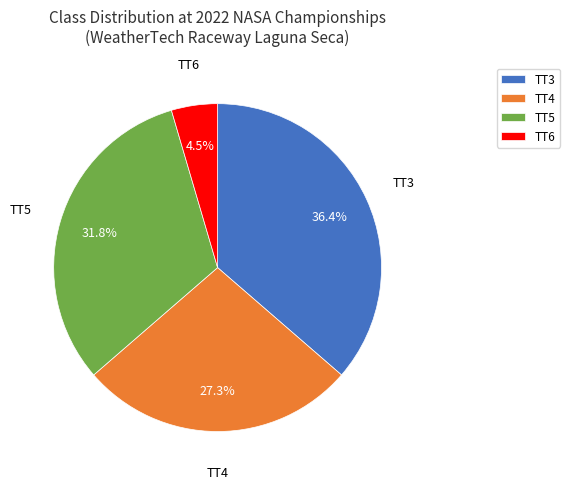

Which slice is the smallest?

TT6